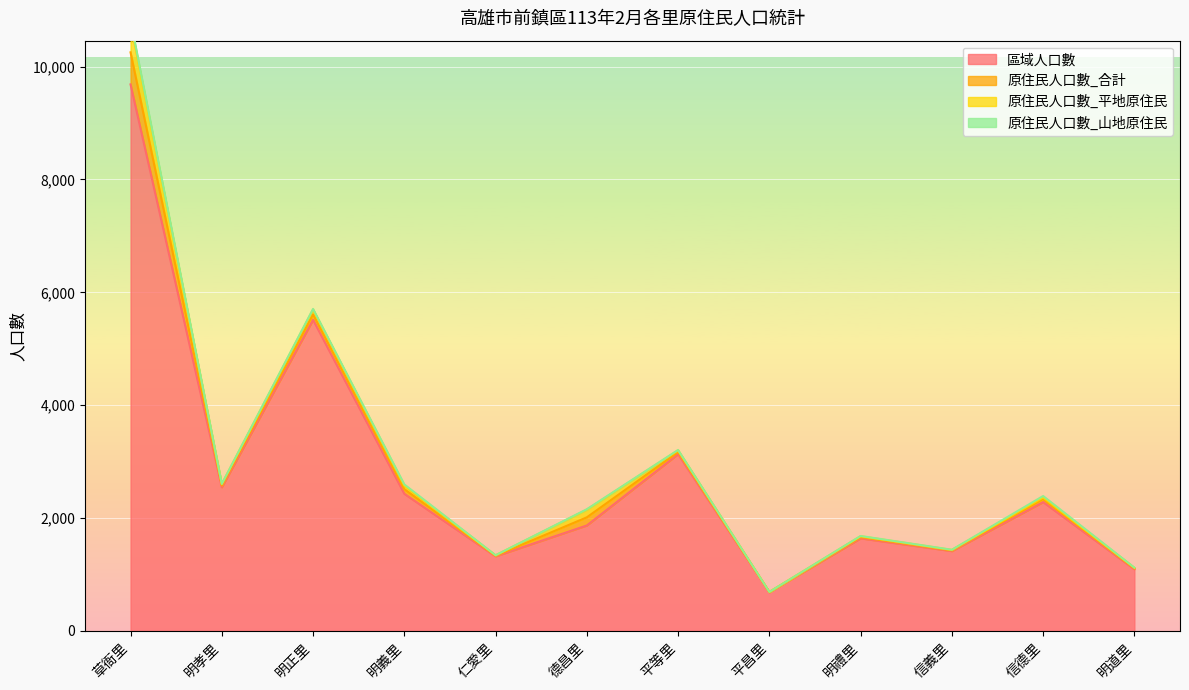

At which label is 區域人口數 closest to 5185?

明正里